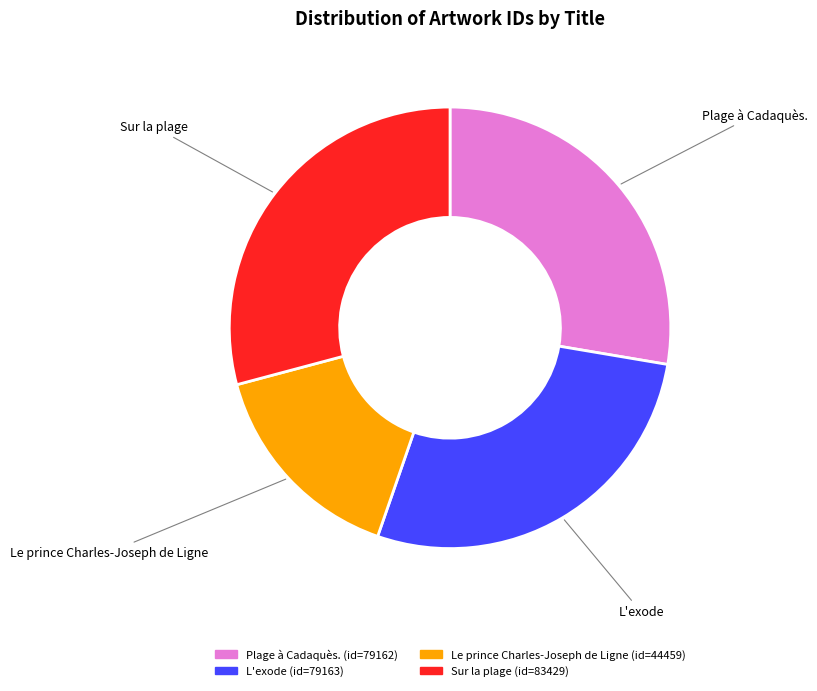

Which category has the smallest portion of the pie?

Le prince Charles-Joseph de Ligne